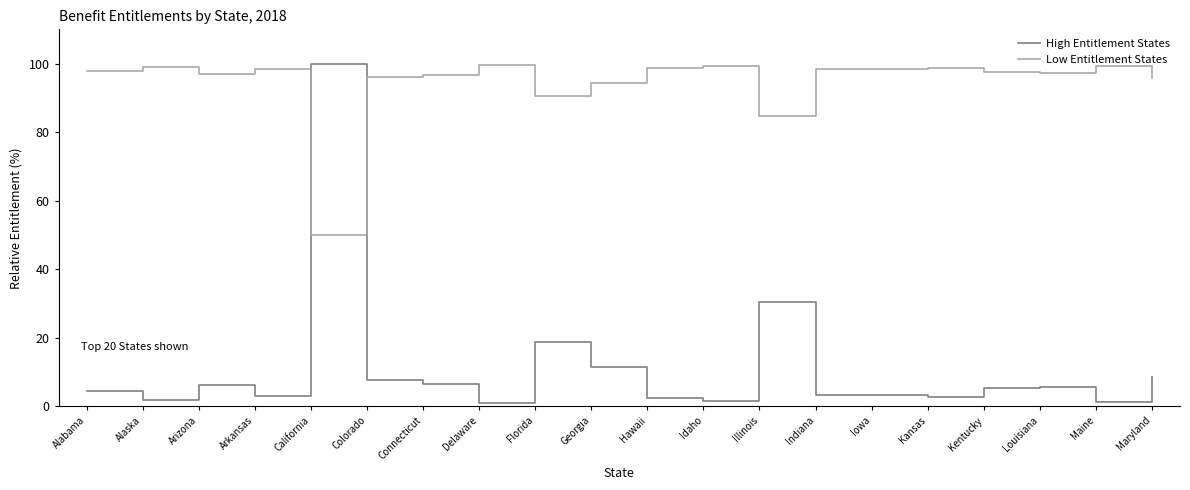

Which series has the largest total across all categories?

Low Entitlement States